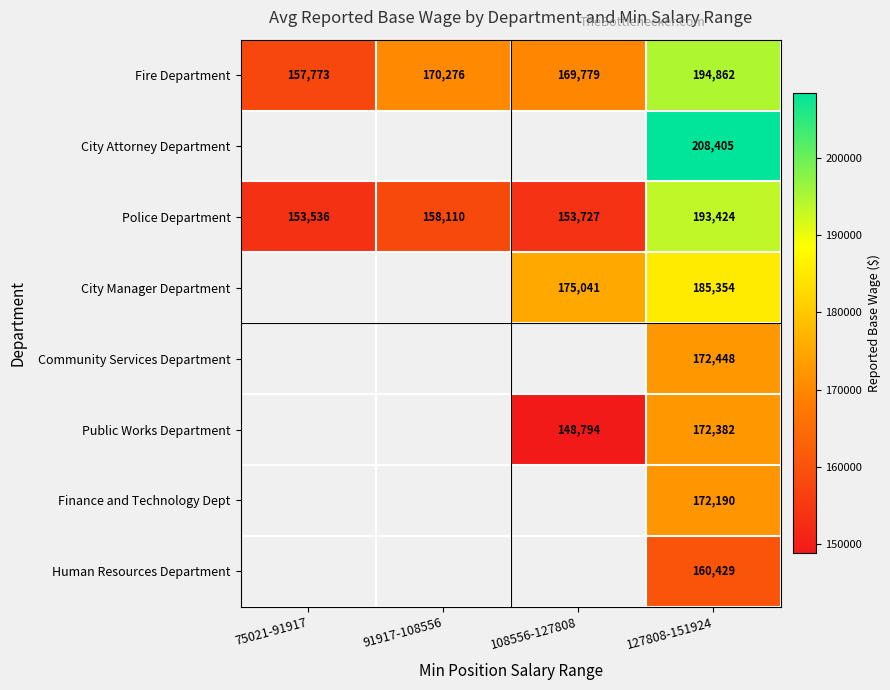

What is the difference between the highest and lowest values at 127808-151924?

47976